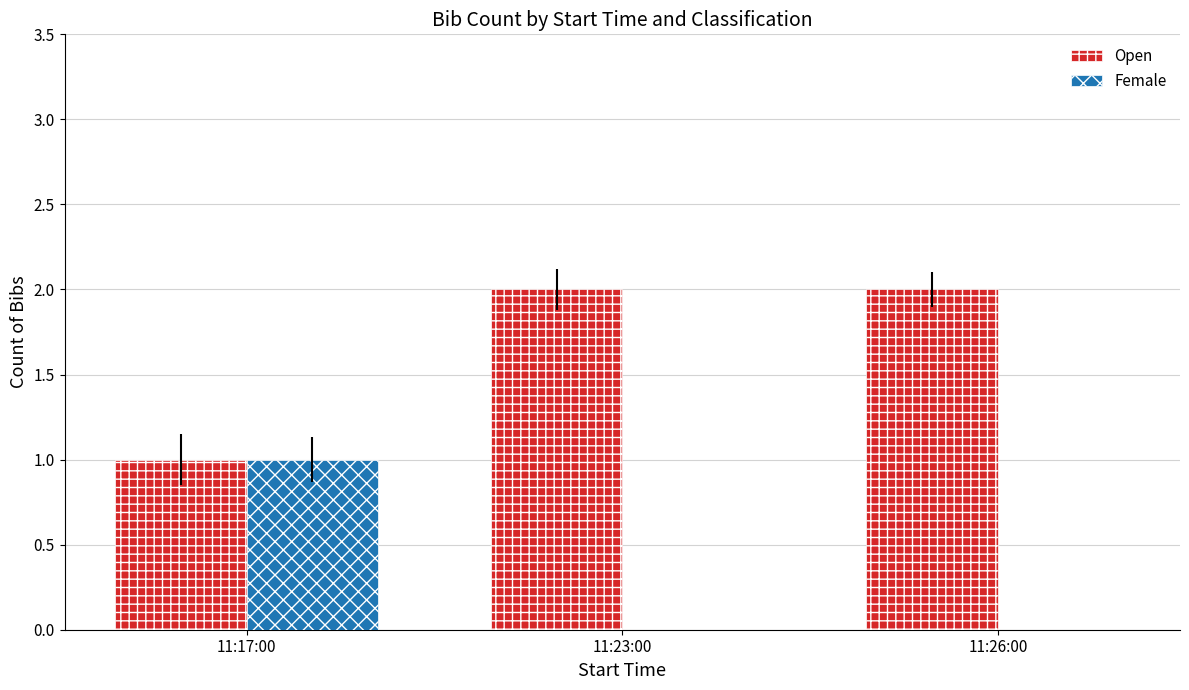

Is it true that Open equals 2 at 11:26:00?

True